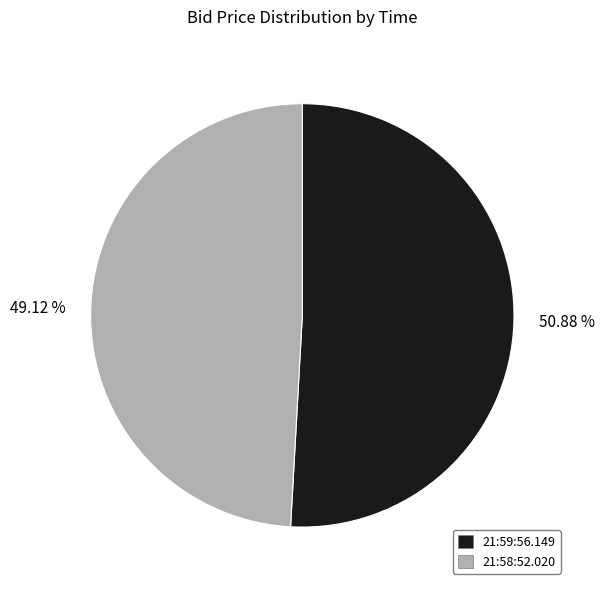

To the nearest percent, what is the average slice percentage?

50%